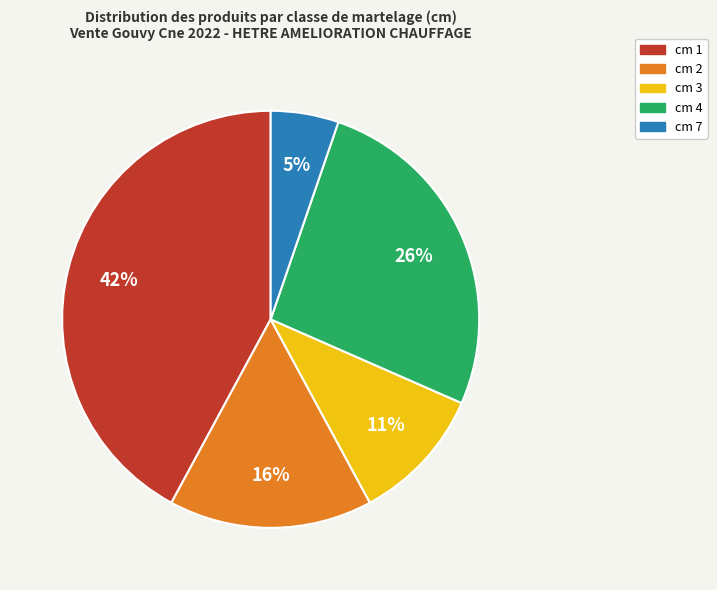

Is it true that cm 1 is 42% of the pie?

True